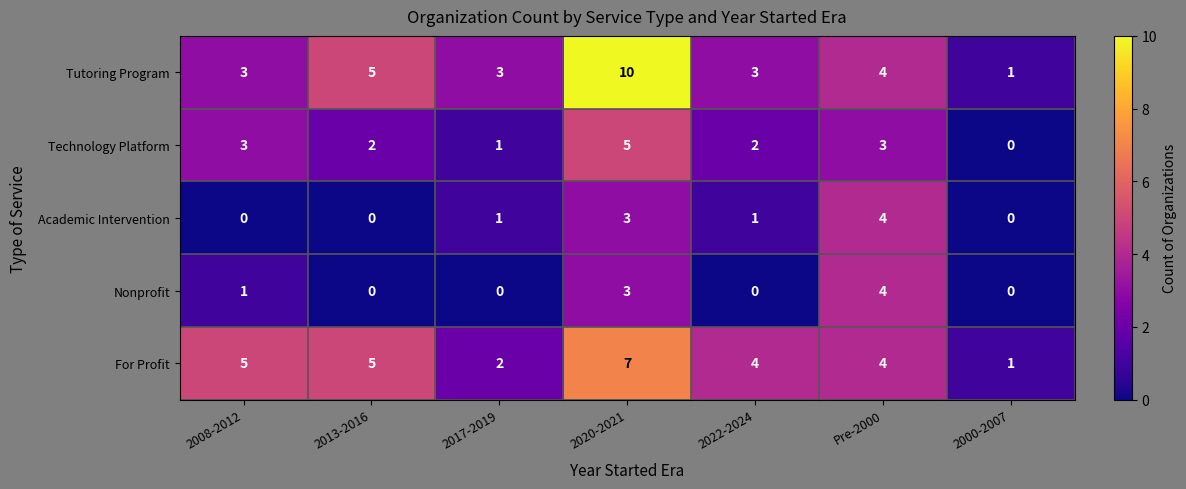

Read the Tutoring Program value at 2017-2019.

3